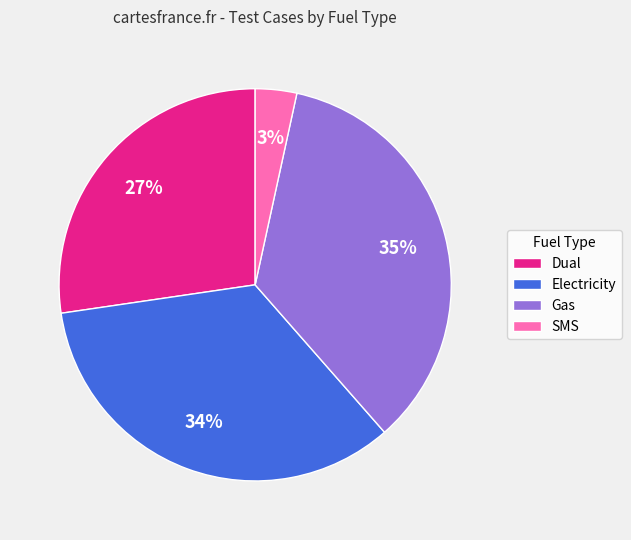

Which slice is the largest?

Gas